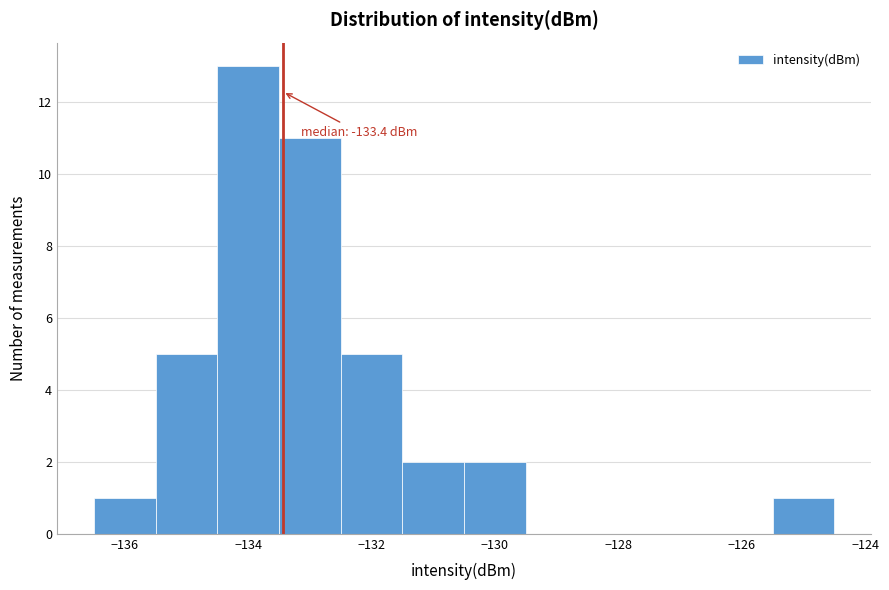

Which range on the x-axis has the tallest bar?

-134.5 to -133.5